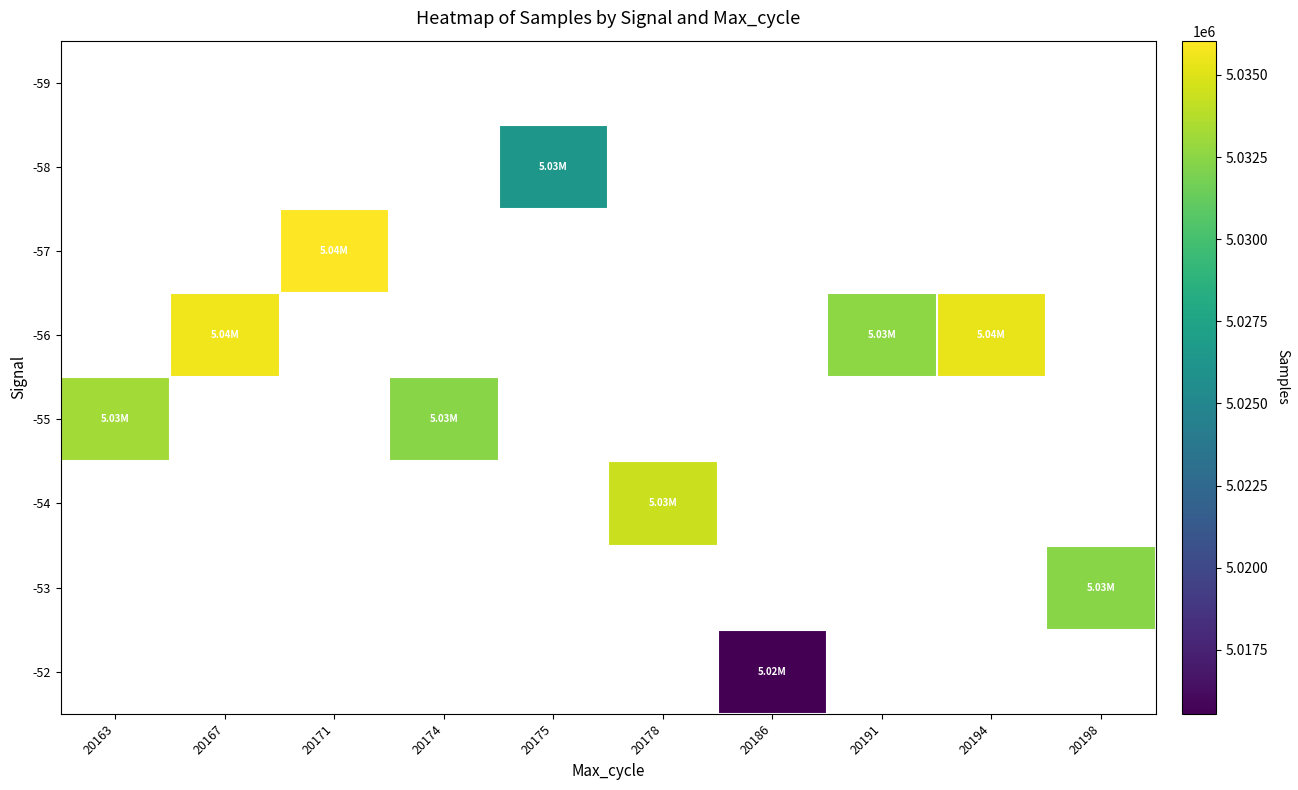

Is the value of -57 at 20163 greater than the value of -53 at 20175?

No